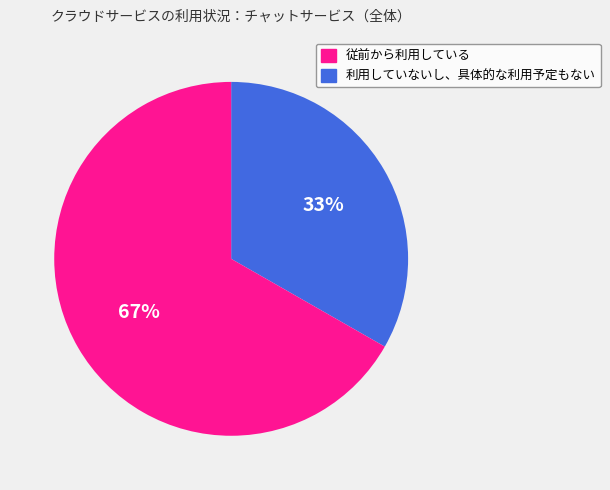

Does any single category account for the majority?

Yes